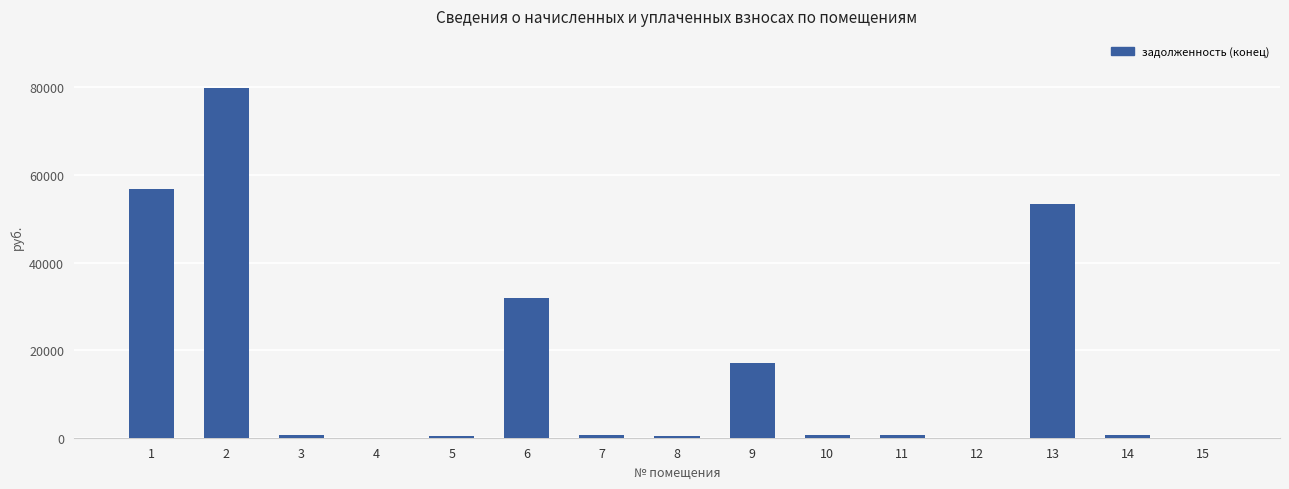

What is the sum of all values?

243284.9